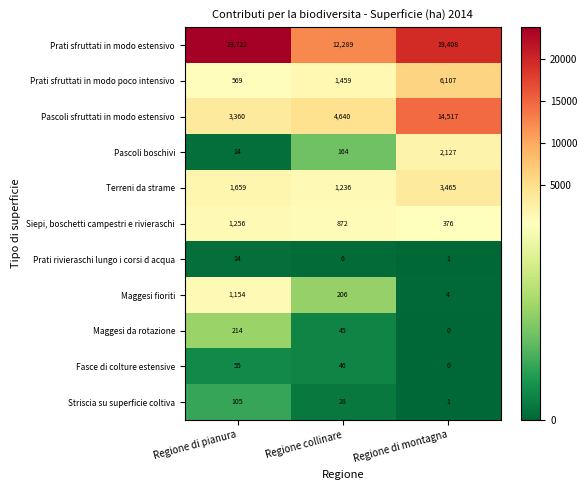

The value of Prati sfruttati in modo estensivo at Regione di pianura is 23722. True or false?

True